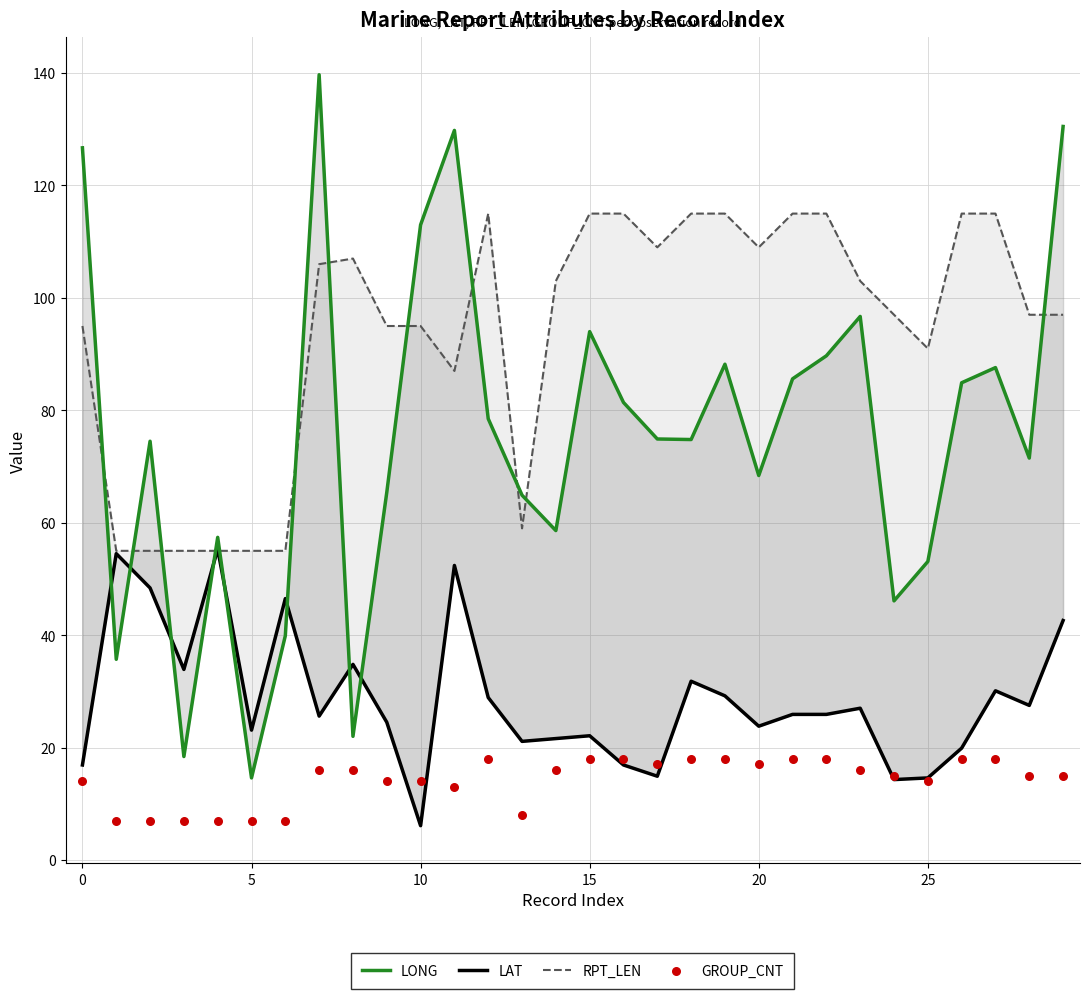

Which series has the largest total across all categories?

RPT_LEN